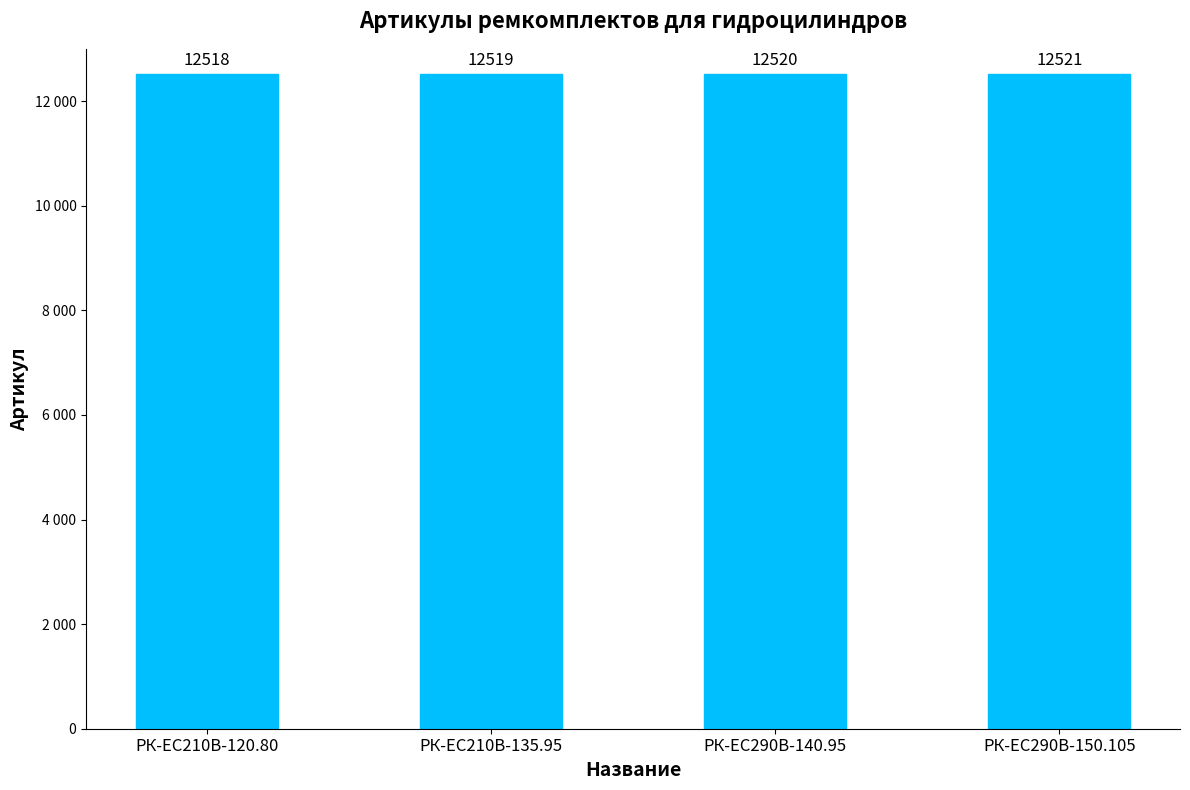

Which has a higher value, РК-EC210В-135.95 or РК-ЕС290В-150.105?

РК-ЕС290В-150.105